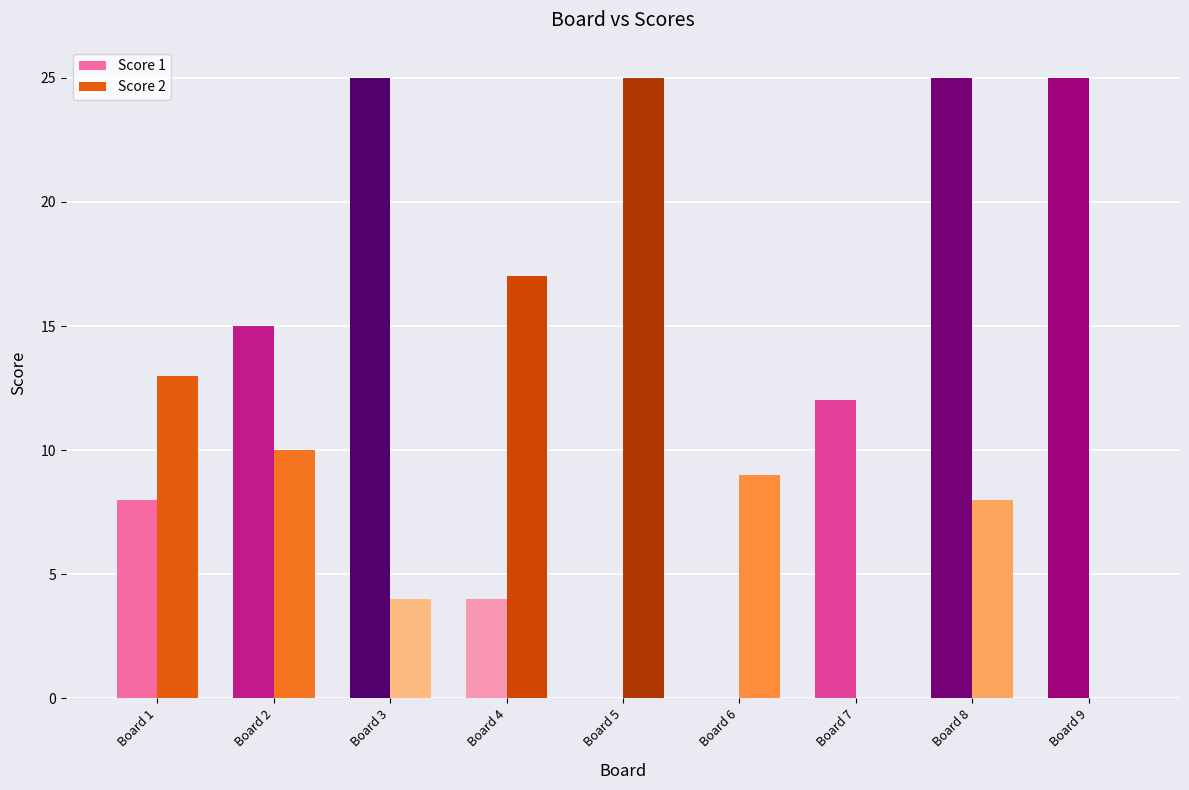

True or false: Score 2 has a value of 13 at Board 8.

False